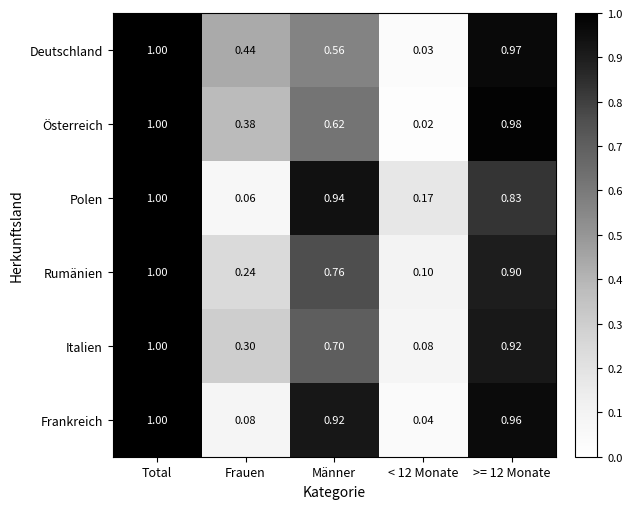

At how many categories does at least one series exceed 0?

5